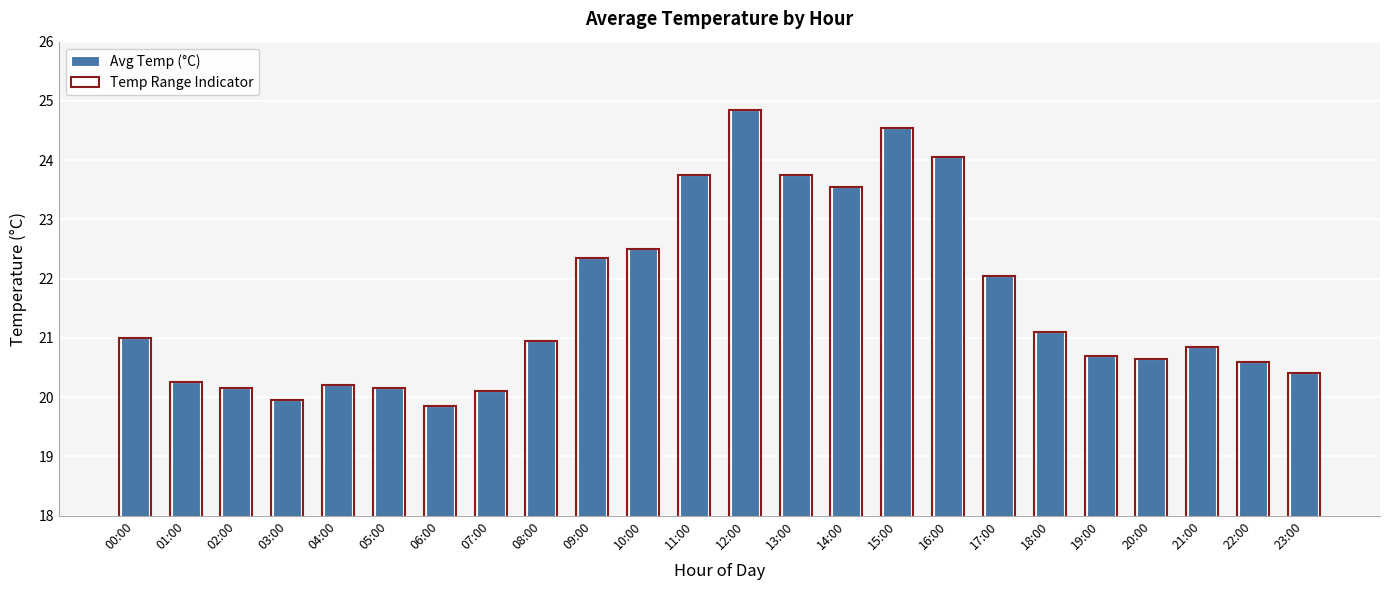

Where does the Temp Range Indicator series first go above 20?

00:00